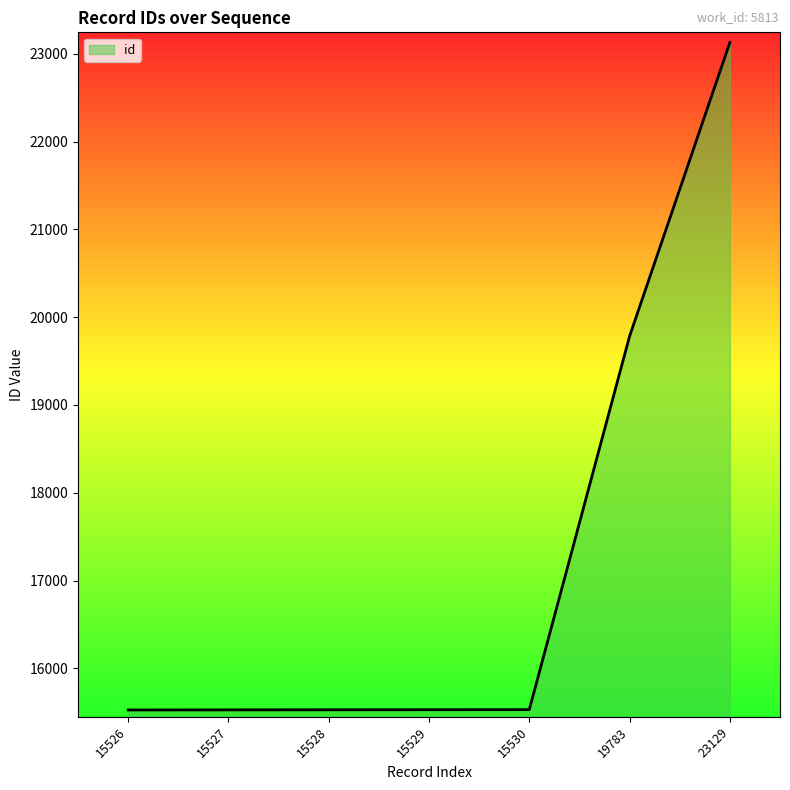

Is it true that the value at 23129 is 32713?

False